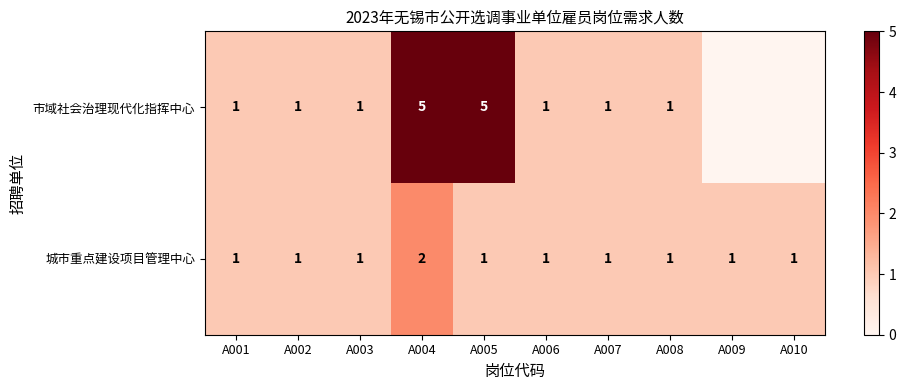

At A005, list the series in order from largest to smallest.

市域社会治理现代化指挥中心, 城市重点建设项目管理中心